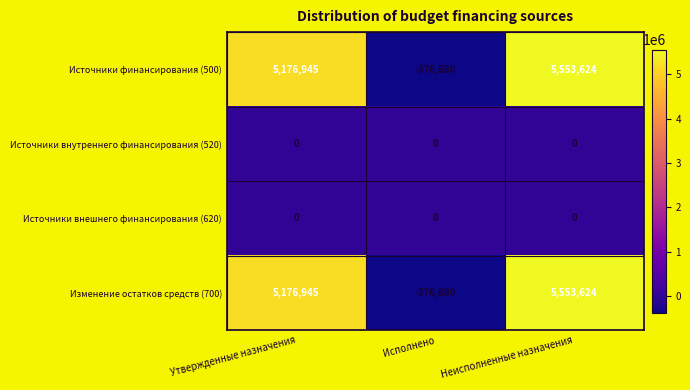

What is the difference between the highest and lowest values at Исполнено?

376680